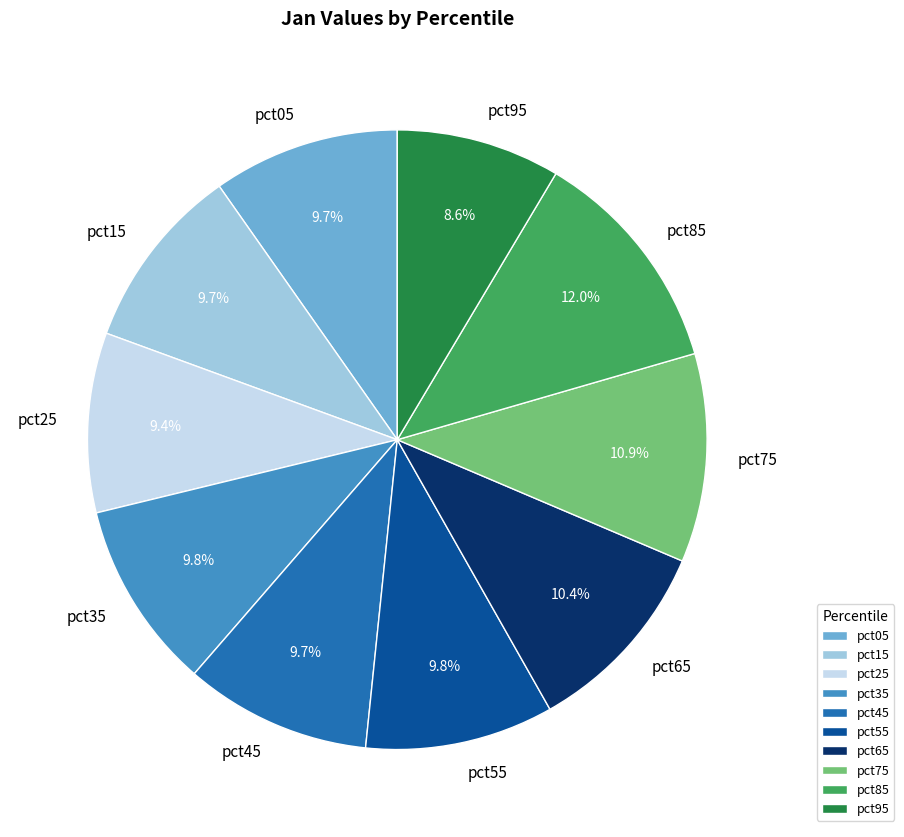

What percentage is the pct75 slice, to the nearest percent?

11%